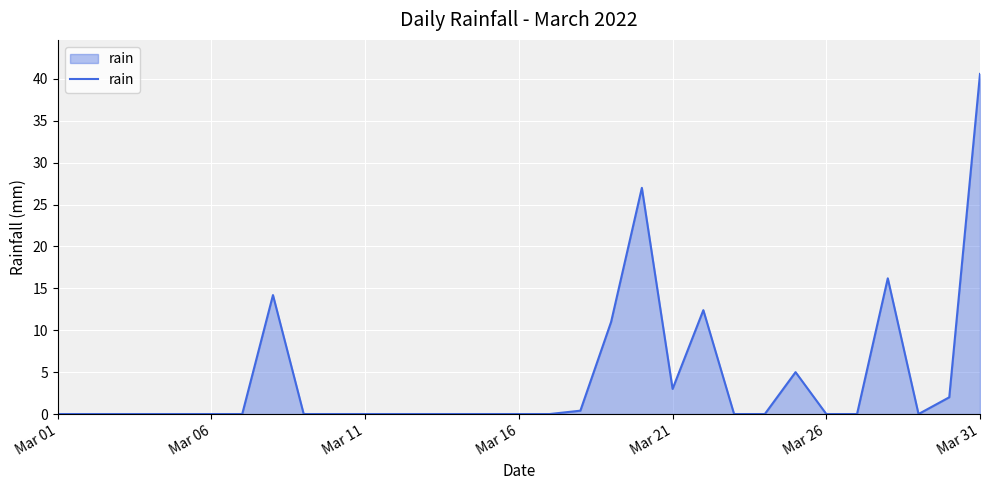

What is the maximum value shown in the chart?

40.6